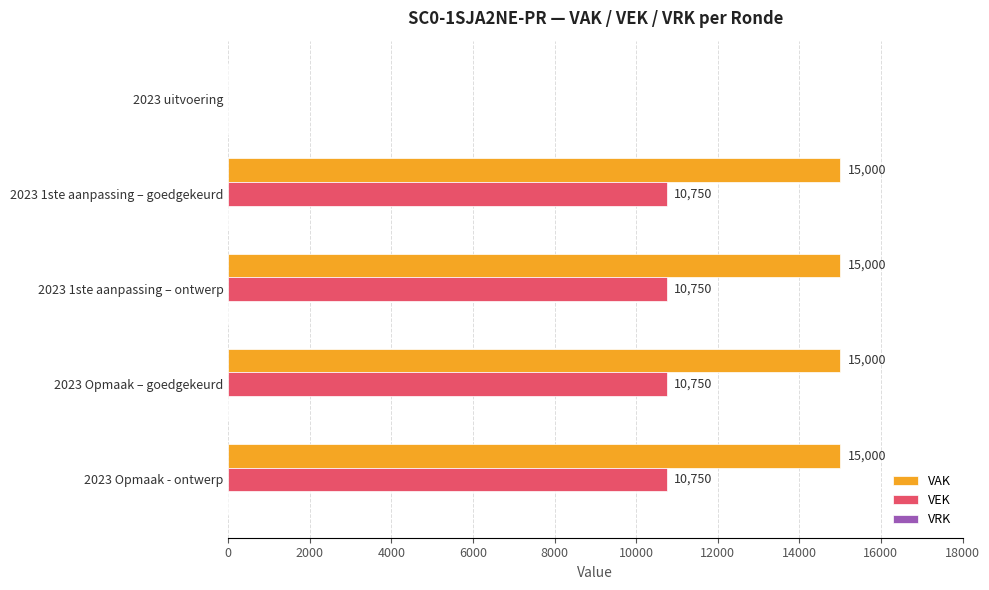

Is the value of VEK at 2023 uitvoering greater than the value of VAK at 2023 Opmaak - ontwerp?

No